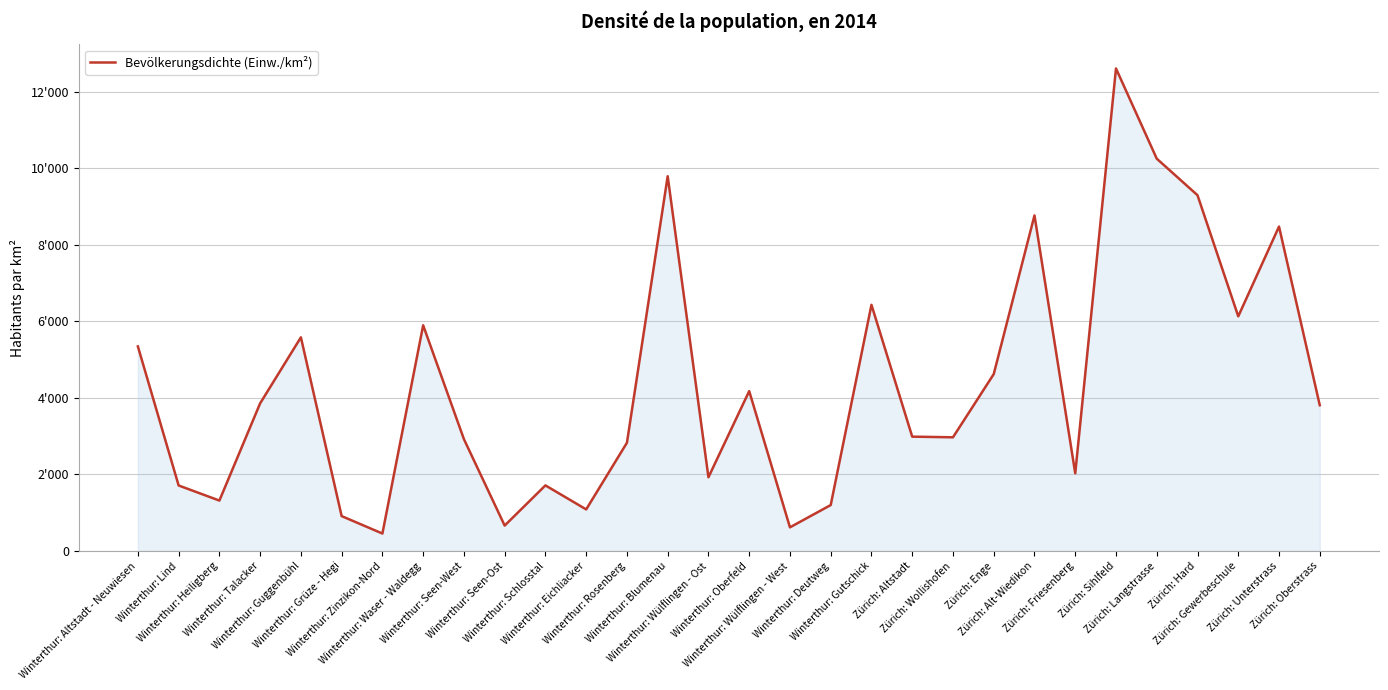

Does the chart display data point markers on the line(s)?

No